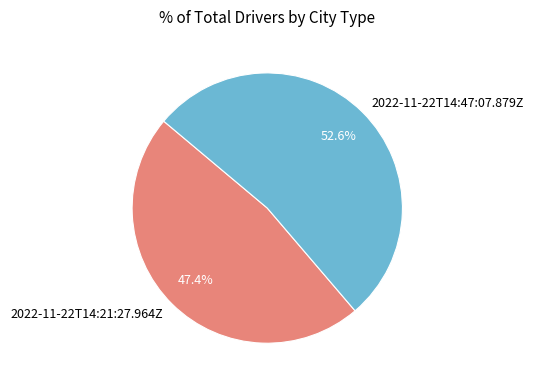

Does 2022-11-22T14:47:07.879Z account for over 50% of the chart?

Yes